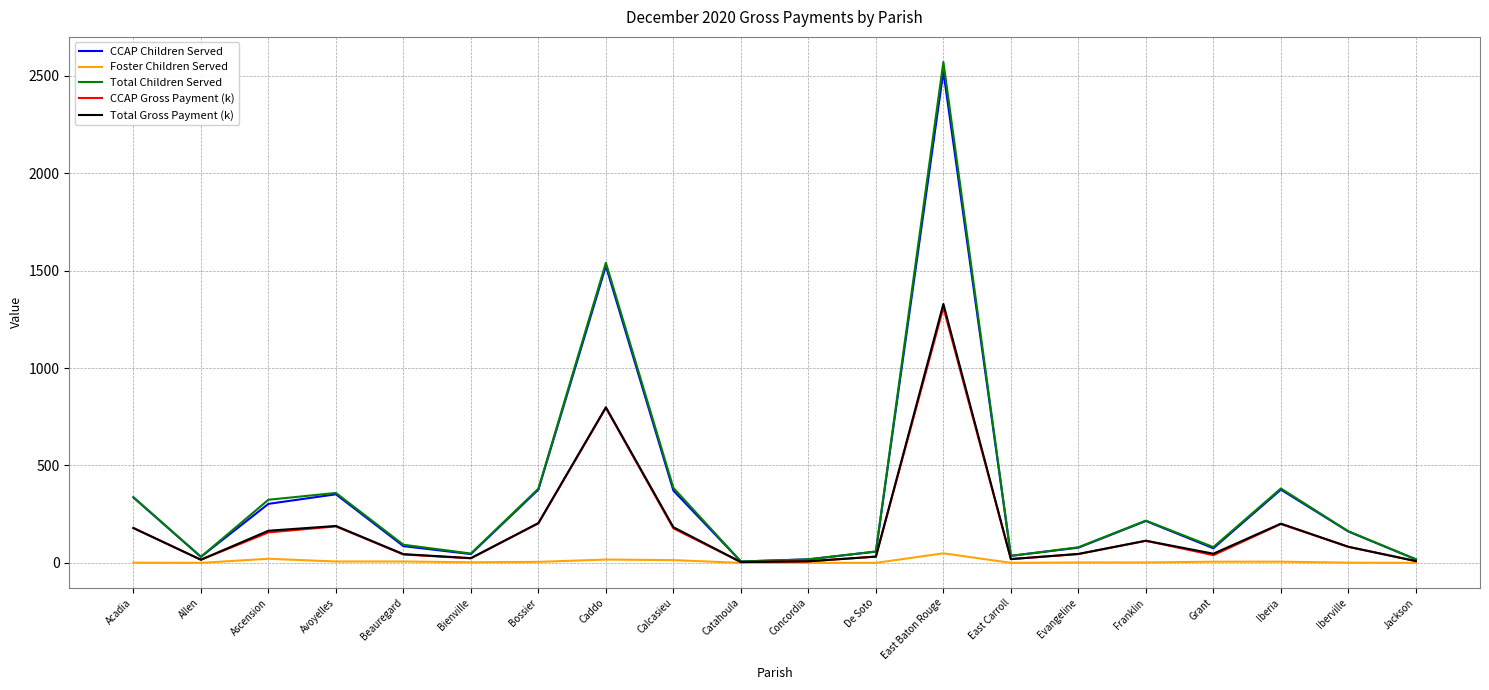

True or false: Total Children Served has a value of 48.0 at Bienville.

True